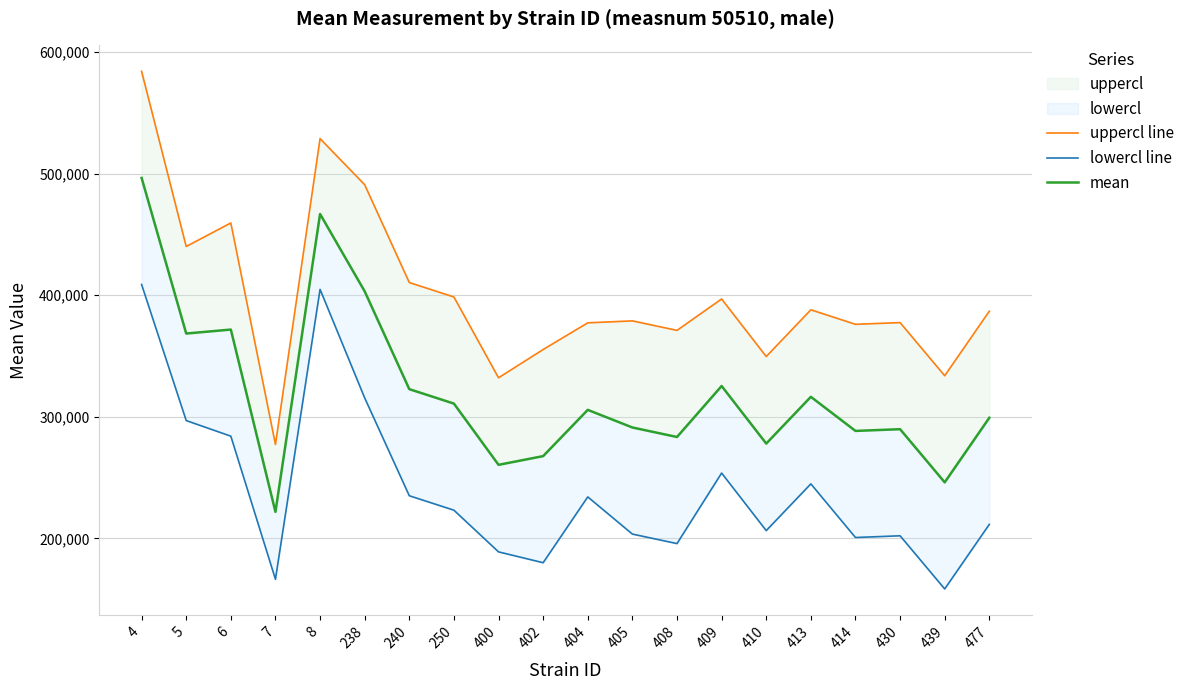

What is the sum of all mean values?

6414000.3